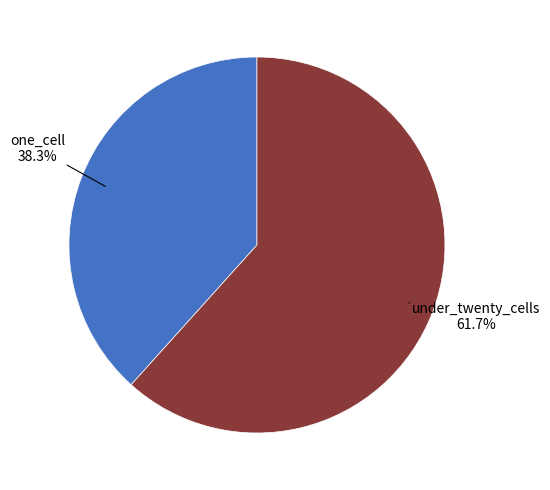

Rank the categories by value from highest to lowest.

under_twenty_cells, one_cell